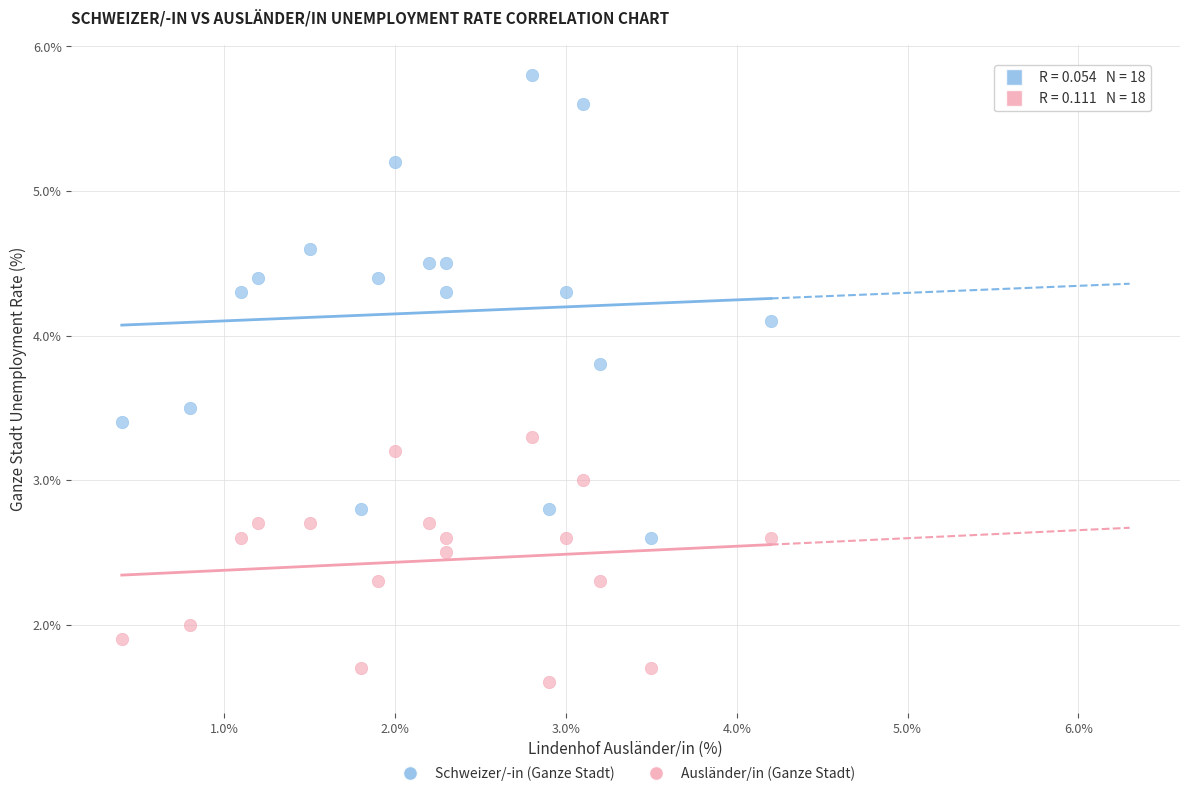

Which series has the largest Y range (max minus min)?

Schweizer/-in (Ganze Stadt)